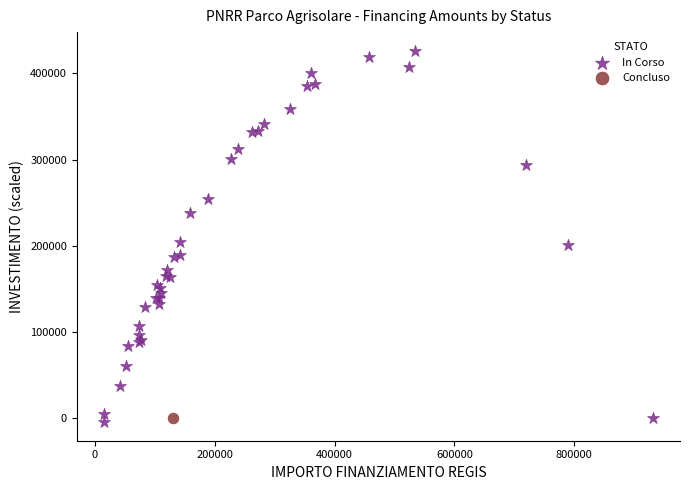

What are all the series names shown in the legend?

In Corso, Concluso